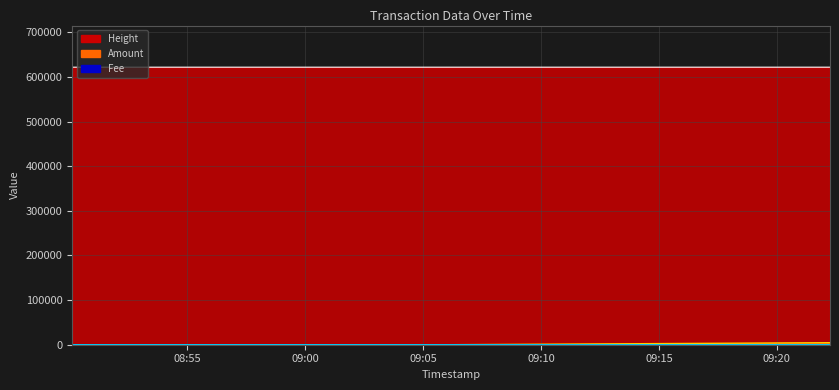

Which series changed the most between 2019-05-17 09:22:15 and 2019-05-17 09:06:00?

Amount